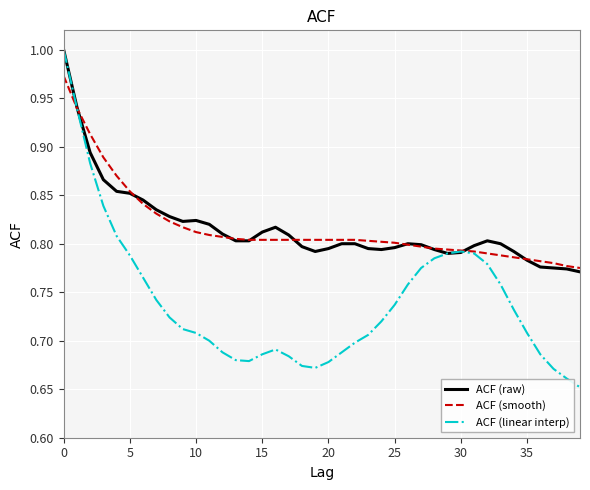

Which series has the widest spread of values?

ACF (linear interp)